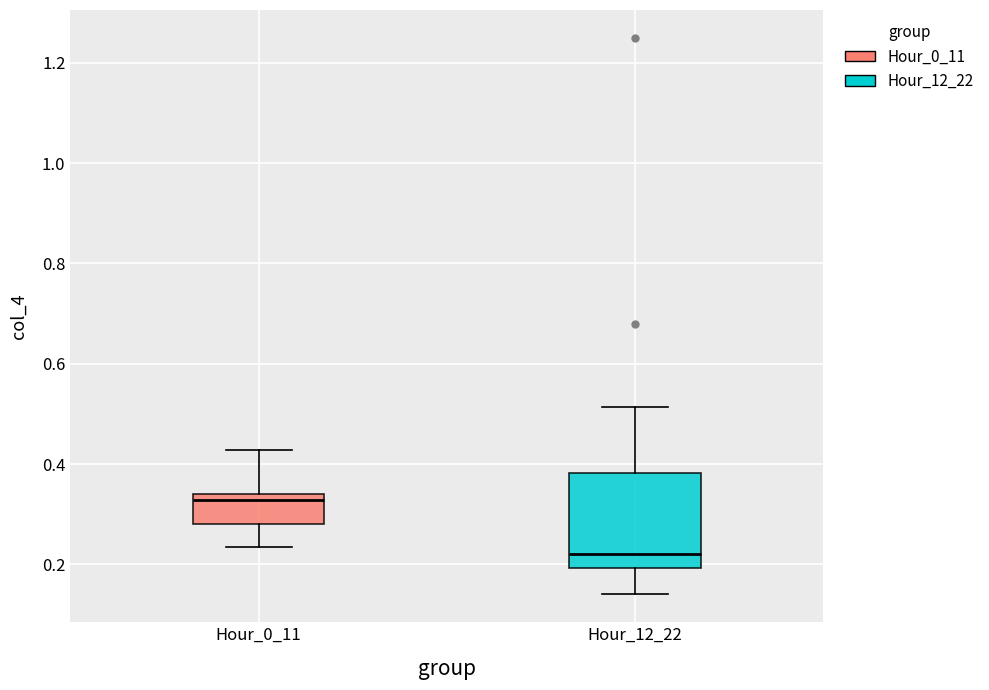

Reading left to right, read every box against the y-axis: the position of its median line, the range the box covers, and the ends of its whiskers. The values are not printed on the chart, so give them approximately, as read against the axis.

Hour_0_11: median 0.32, box 0.28 to 0.34, whiskers 0.24 to 0.42
Hour_12_22: median 0.22, box 0.20 to 0.38, whiskers 0.14 to 0.52